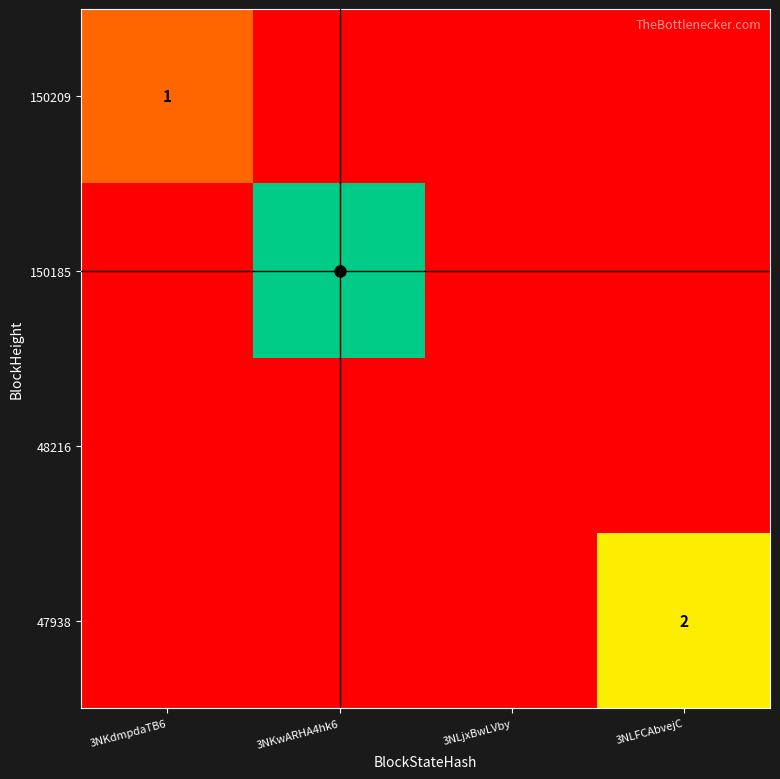

What is the total value across all series at 3NLFCAbvejC?

2